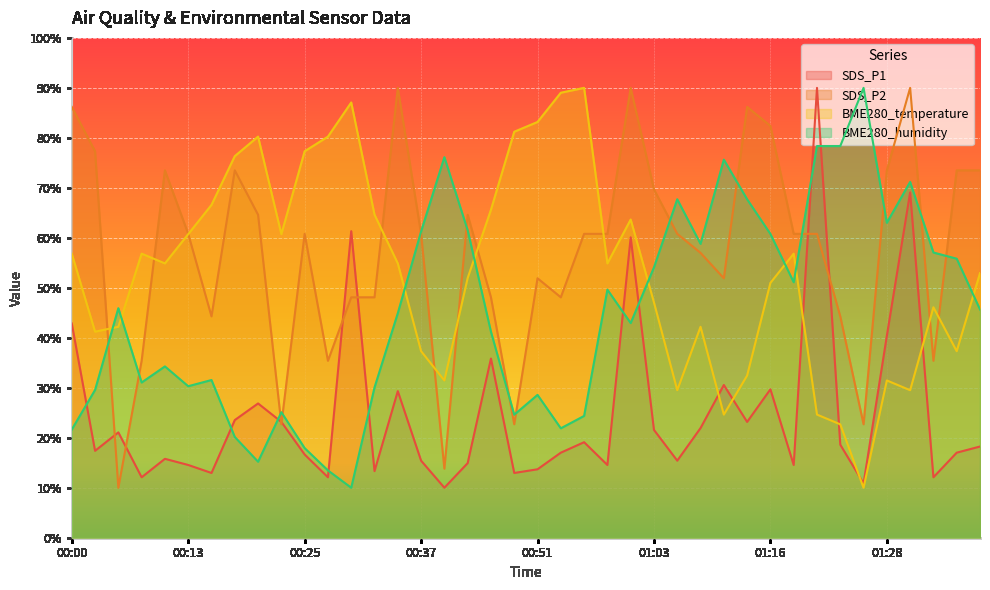

List the labels in order of SDS_P1 value, largest first.

01:21, 01:31, 00:30, 01:01, 00:00, 01:28, 00:46, 01:11, 01:16, 00:35, 00:20, 00:18, 00:23, 01:13, 01:08, 01:03, 00:05, 00:56, 01:23, 01:38, 00:03, 00:54, 01:36, 00:25, 00:10, 00:37, 01:06, 00:43, 00:13, 00:58, 01:18, 00:51, 00:32, 00:15, 00:49, 00:08, 00:28, 01:33, 01:26, 00:40